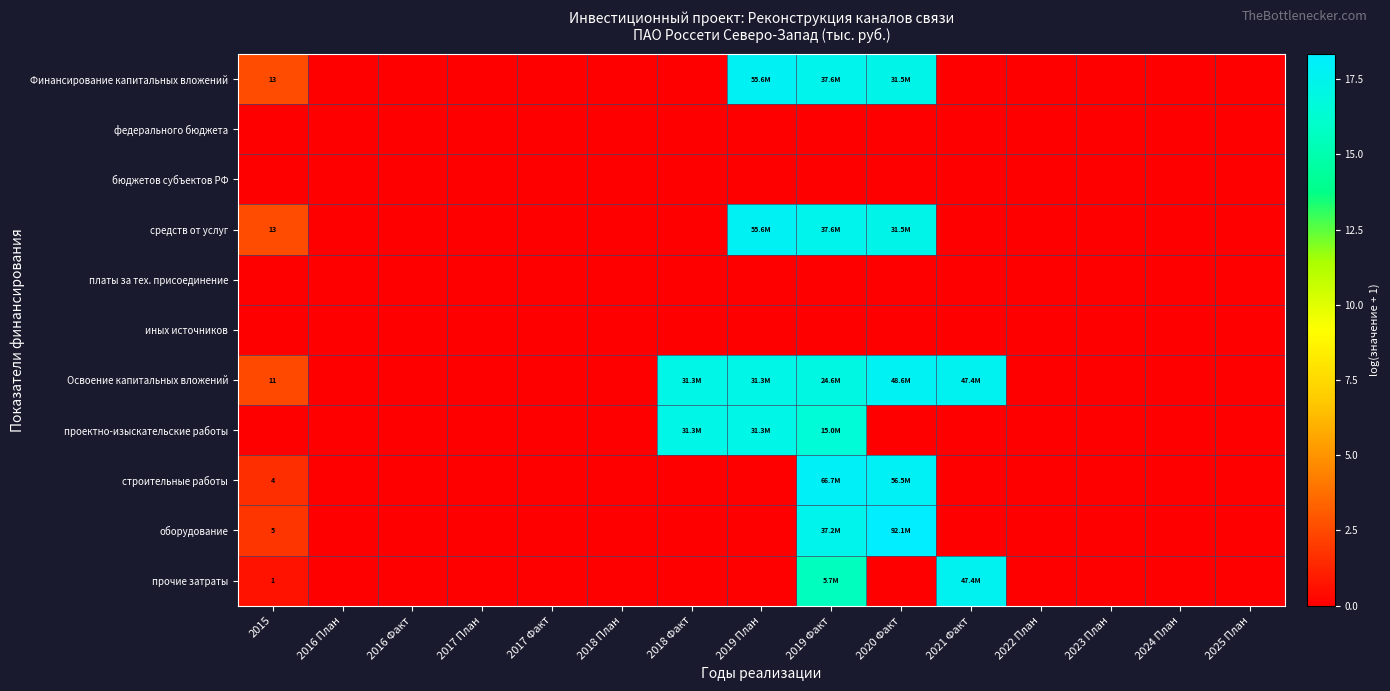

Rank the series by their maximum value, from highest to lowest.

оборудование, строительные работы, Финансирование капитальных вложений, средств от услуг, Освоение капитальных вложений, прочие затраты, проектно-изыскательские работы, федерального бюджета, бюджетов субъектов РФ, платы за тех. присоединение, иных источников